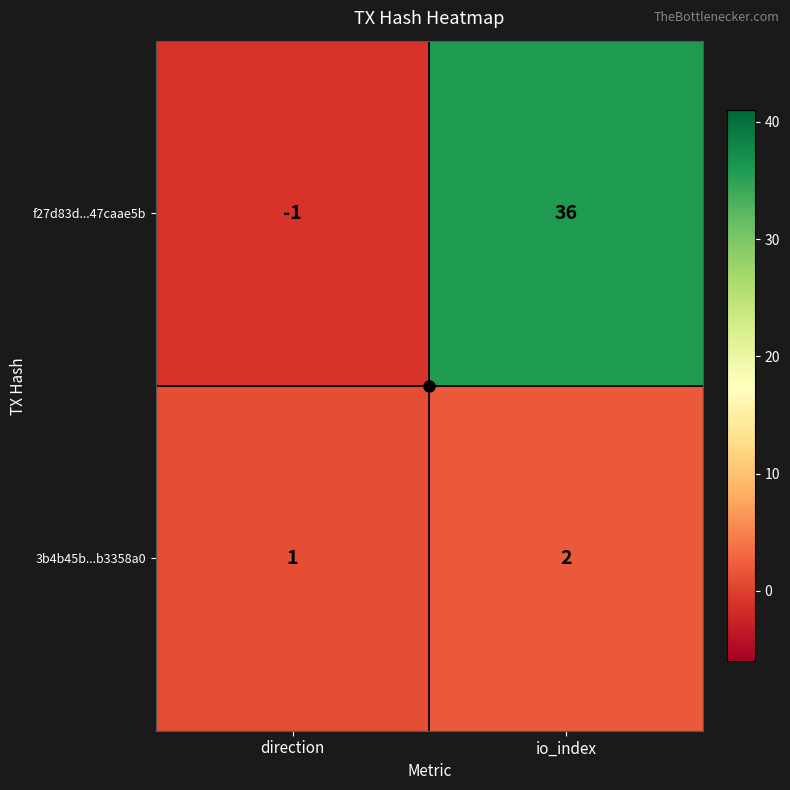

Is the value of f27d83d...47caae5b at direction greater than the value of 3b4b45b...b3358a0 at io_index?

No